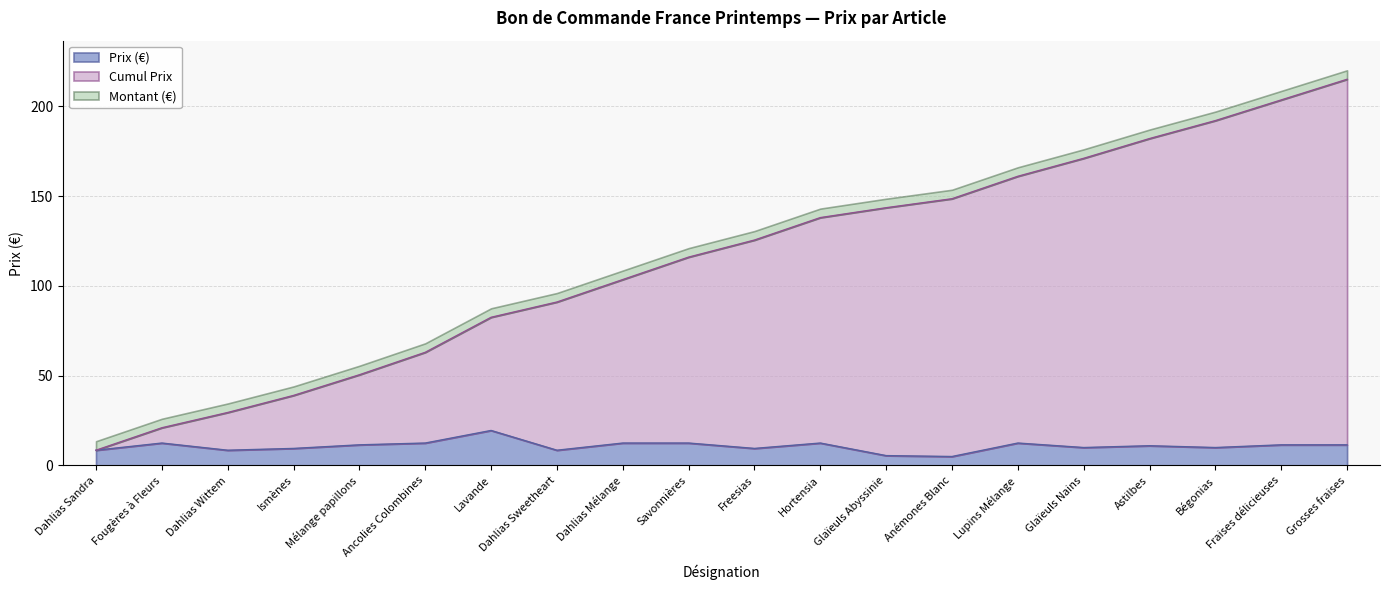

The Prix (€) series shows 12.5 at Dahlias Mélange. True or false?

True